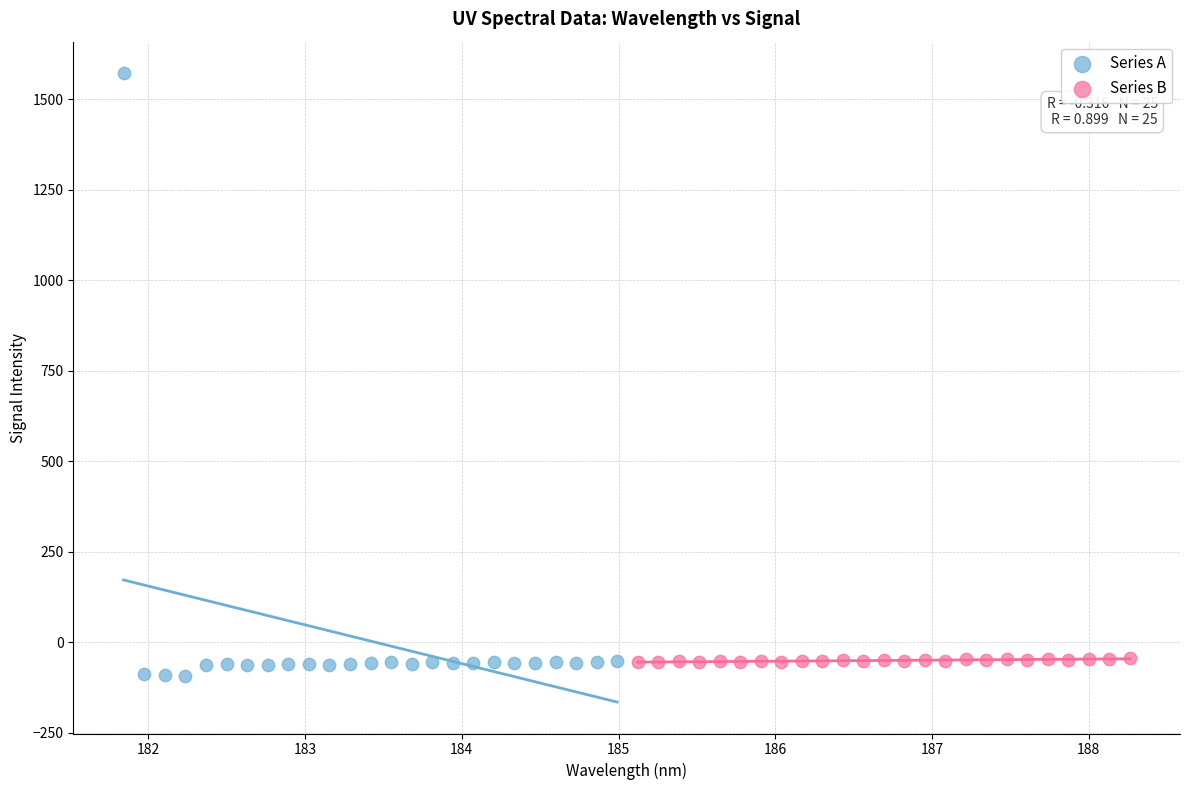

Which series contains the highest Y value?

Series A